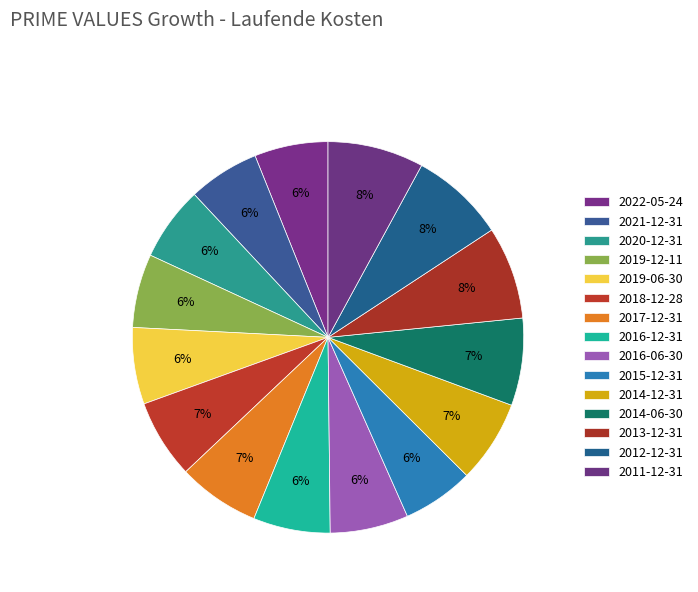

Between 2015-12-31 and 2016-06-30, which is larger?

2016-06-30